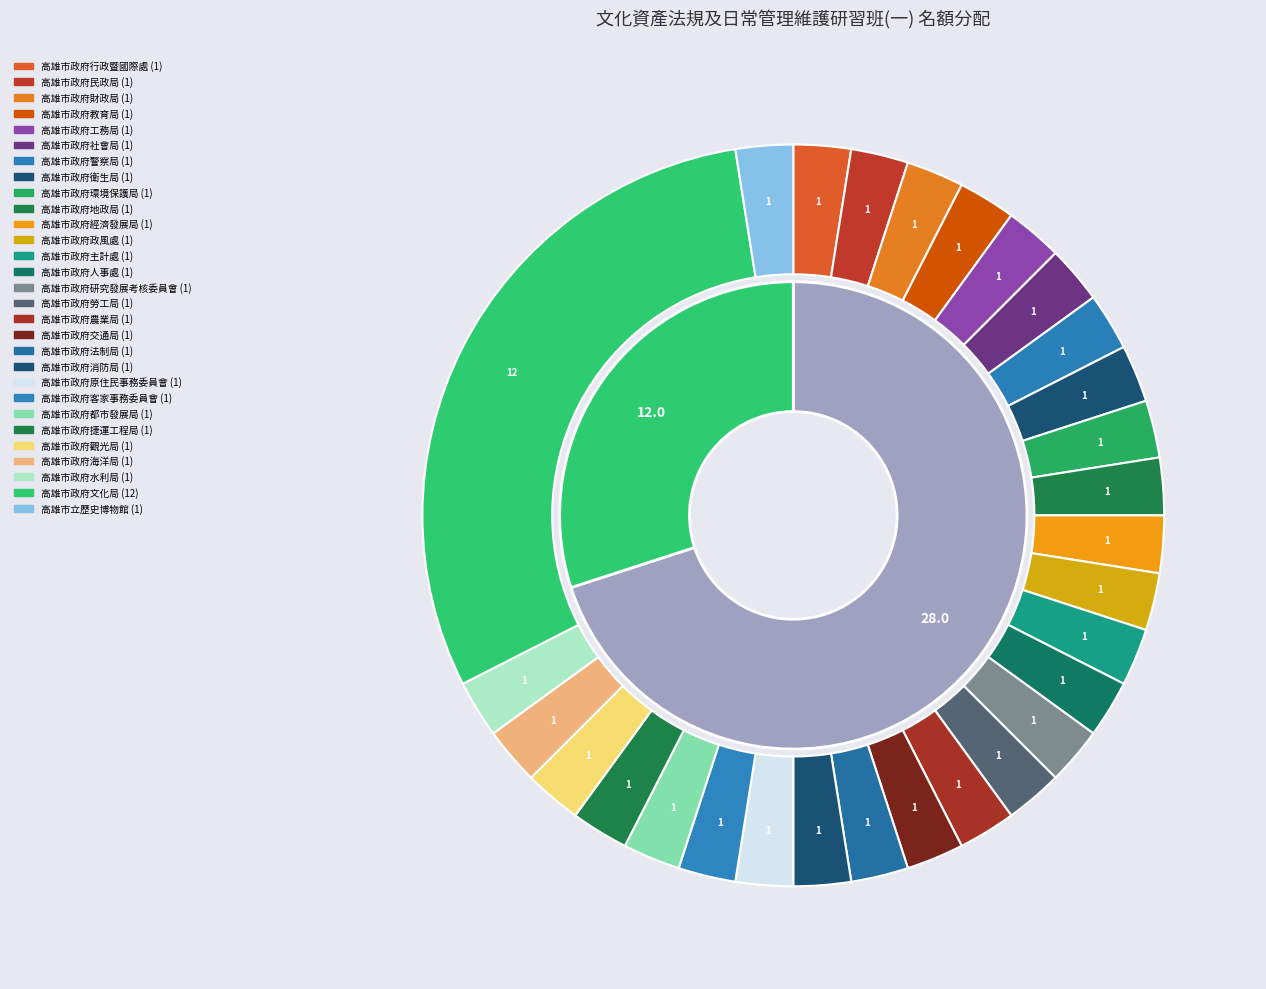

Rank the categories by value from lowest to highest.

高雄市政府行政暨國際處, 高雄市政府民政局, 高雄市政府財政局, 高雄市政府教育局, 高雄市政府工務局, 高雄市政府社會局, 高雄市政府警察局, 高雄市政府衛生局, 高雄市政府環境保護局, 高雄市政府地政局, 高雄市政府經濟發展局, 高雄市政府政風處, 高雄市政府主計處, 高雄市政府人事處, 高雄市政府研究發展考核委員會, 高雄市政府勞工局, 高雄市政府農業局, 高雄市政府交通局, 高雄市政府法制局, 高雄市政府消防局, 高雄市政府原住民事務委員會, 高雄市政府客家事務委員會, 高雄市政府都市發展局, 高雄市政府捷運工程局, 高雄市政府觀光局, 高雄市政府海洋局, 高雄市政府水利局, 高雄市立歷史博物館, 高雄市政府文化局